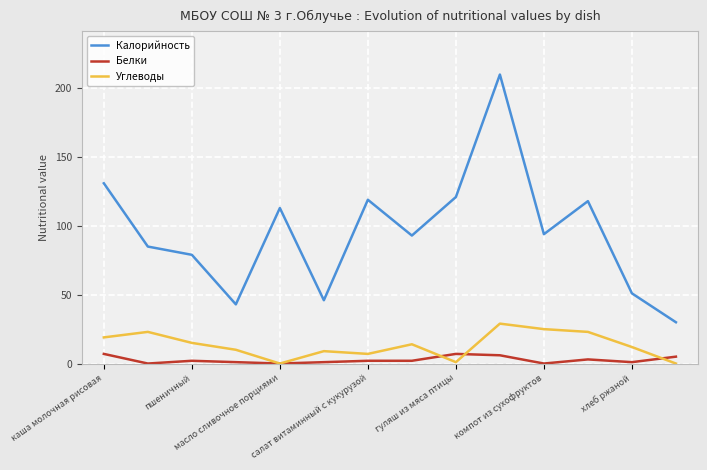

Which series has the largest total across all categories?

Калорийность